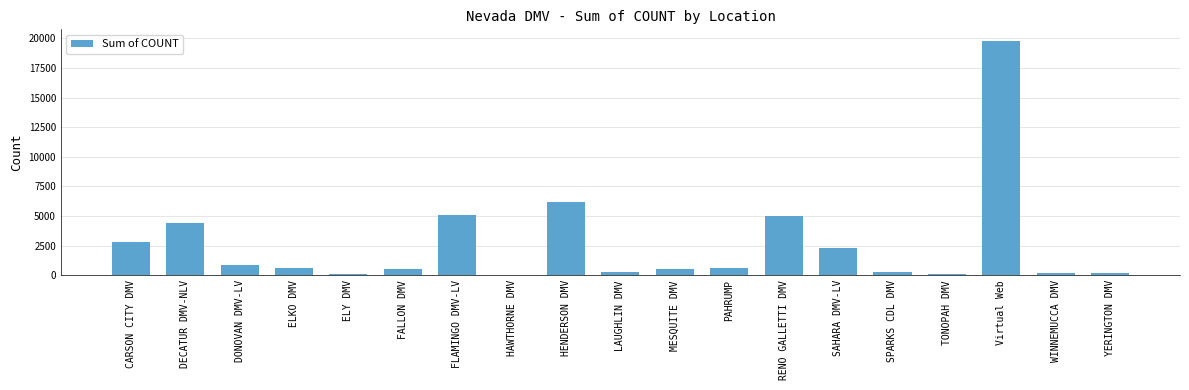

What is the greatest value displayed?

19780